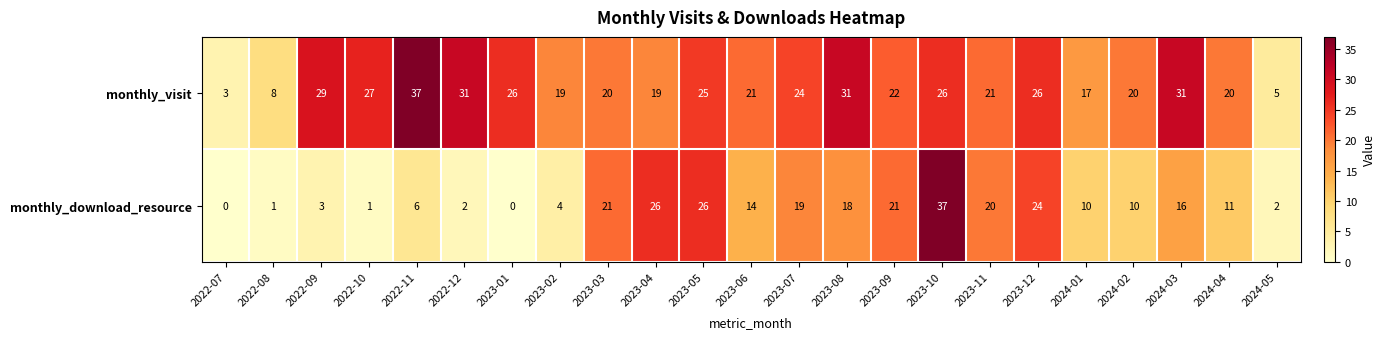

What is the difference between the highest and lowest values at 2024-01?

7